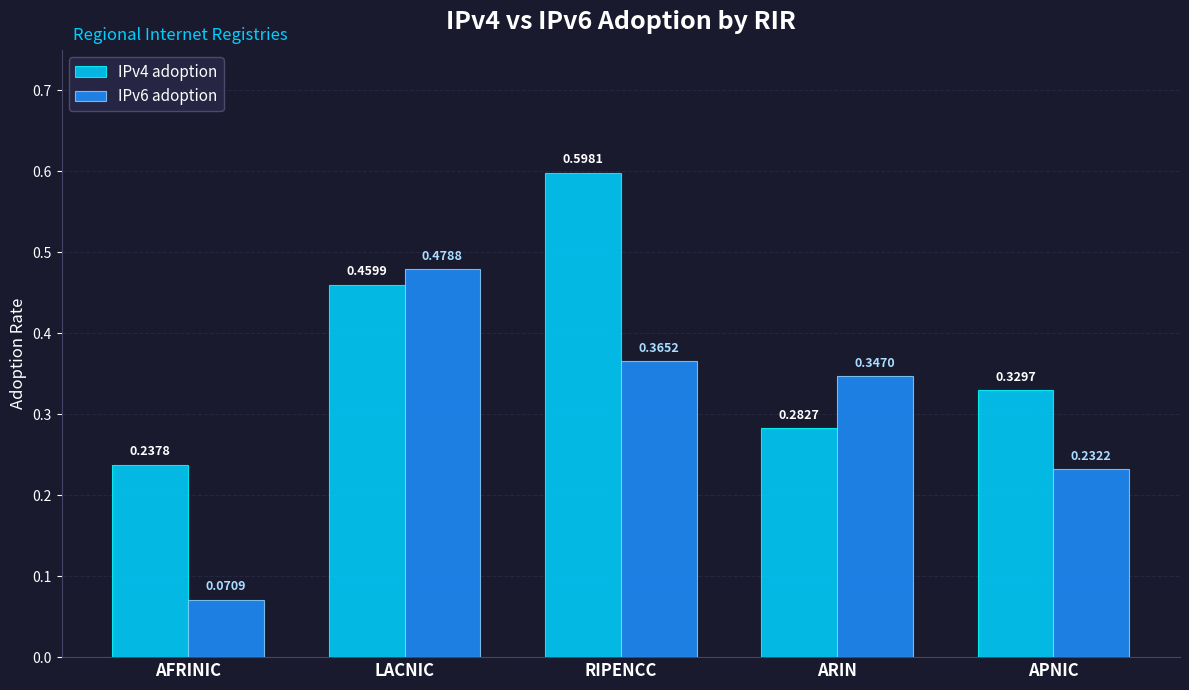

How many data points does each series have?

5